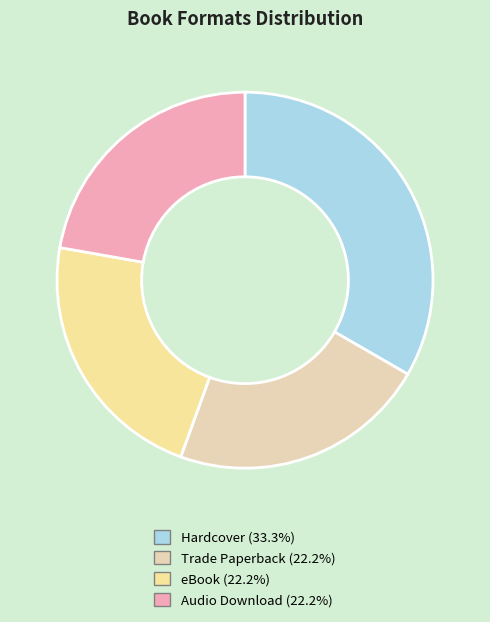

How many slices are in this pie chart?

4